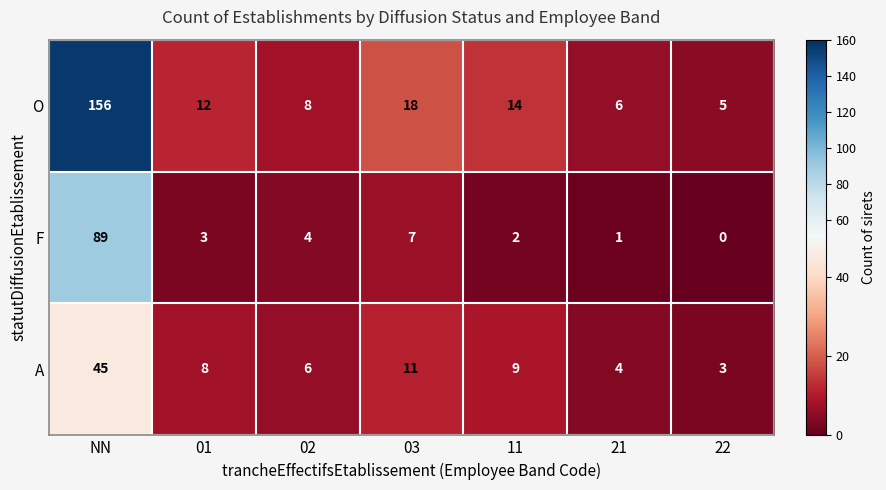

Count the number of data series in this chart.

3